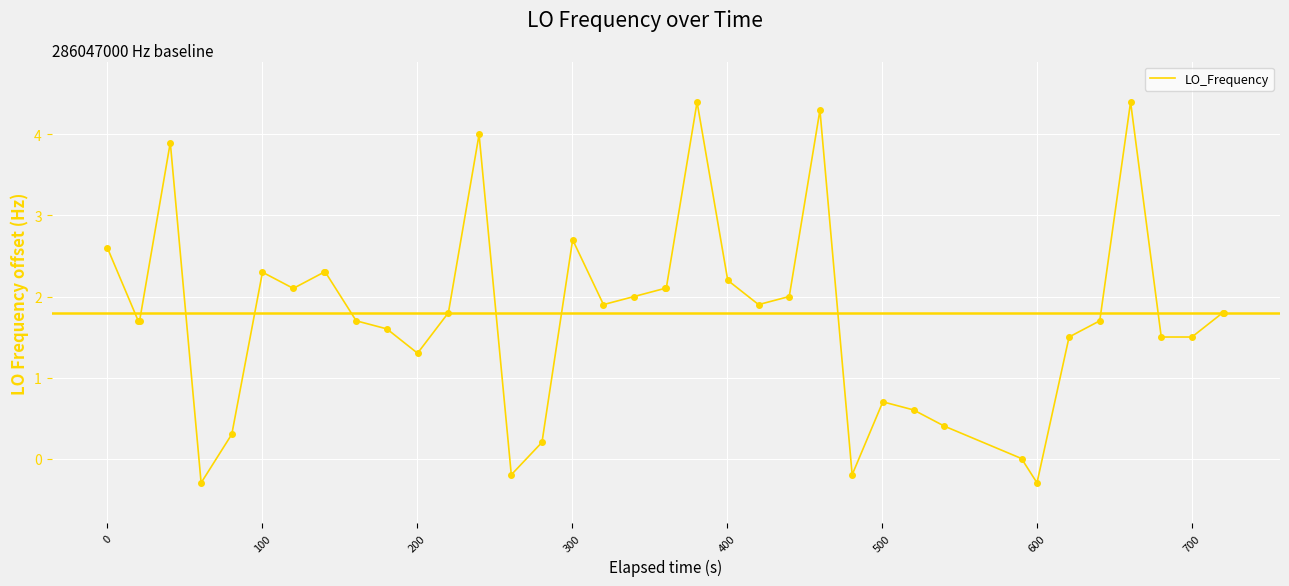

What is the difference between the maximum and minimum values?

4.7